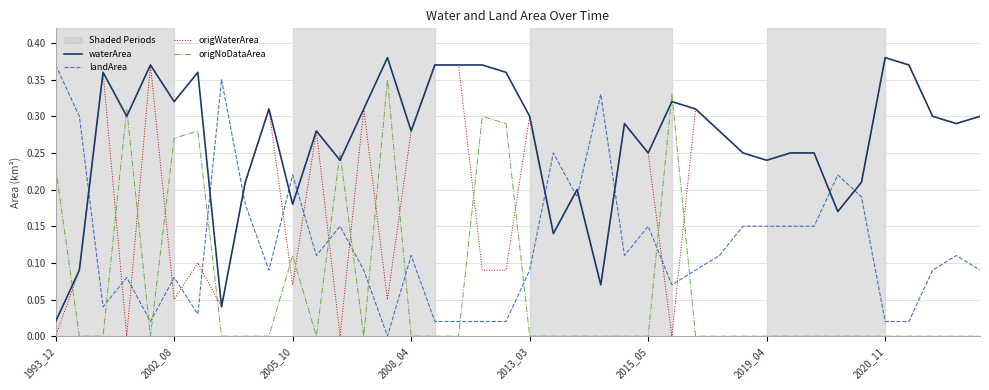

After their last crossing, which series has the higher values: origNoDataArea or landArea?

landArea